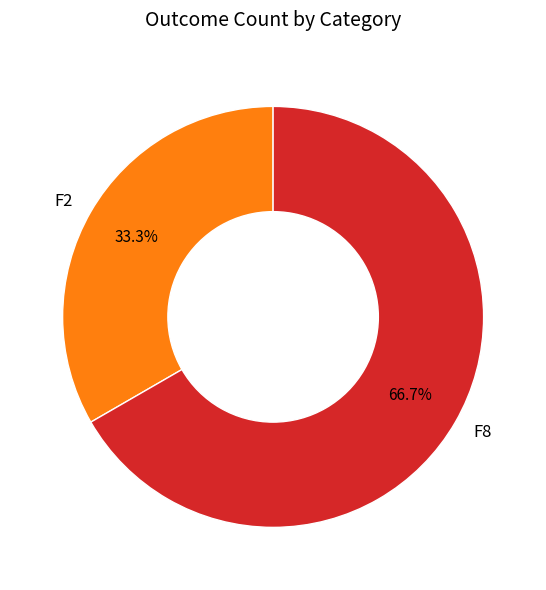

Is it true that F2 is 24% of the pie?

False